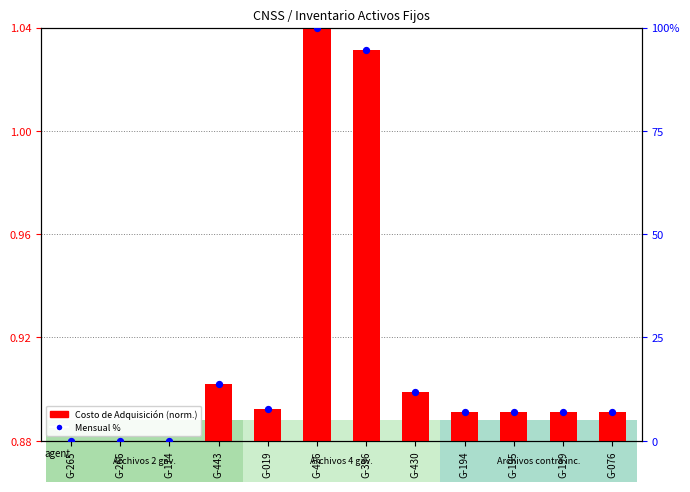

Which series has the largest Y range (max minus min)?

Mensual %